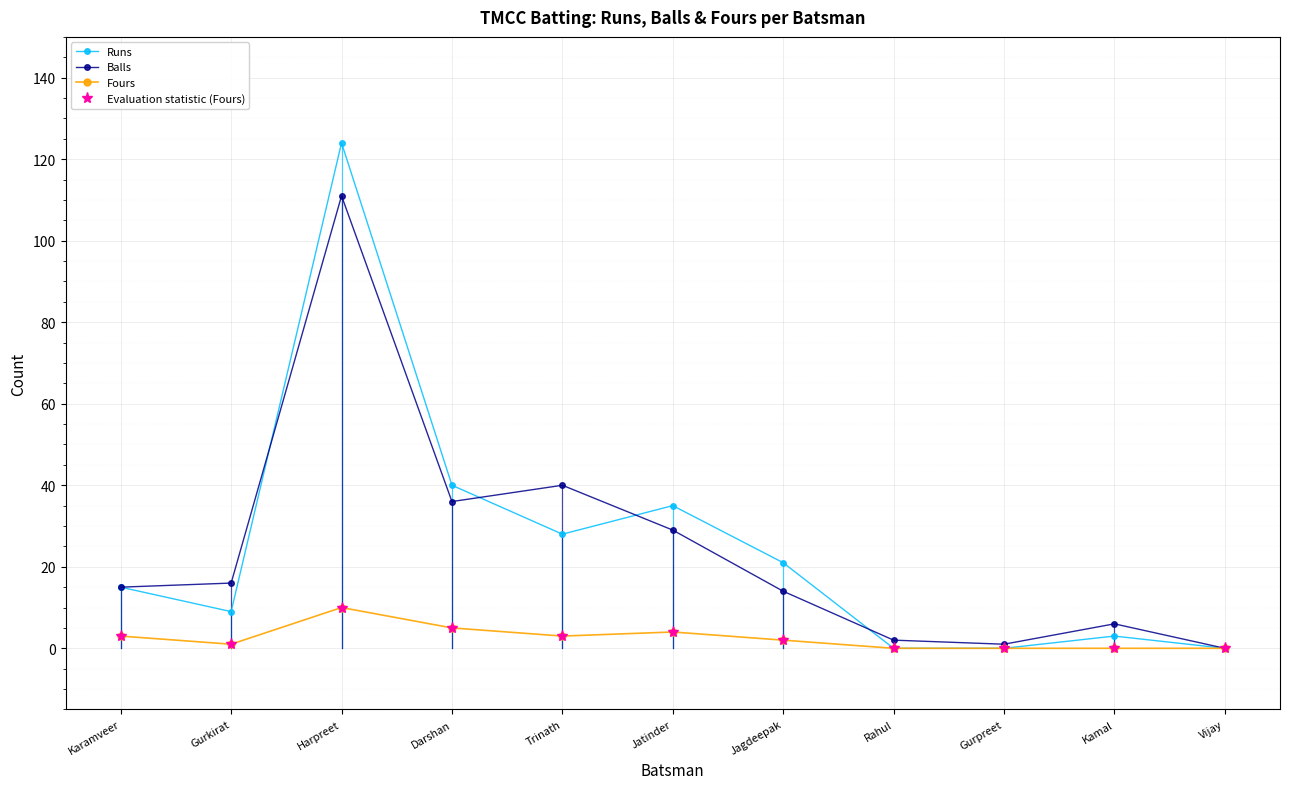

How many times do Runs and Balls cross each other?

4